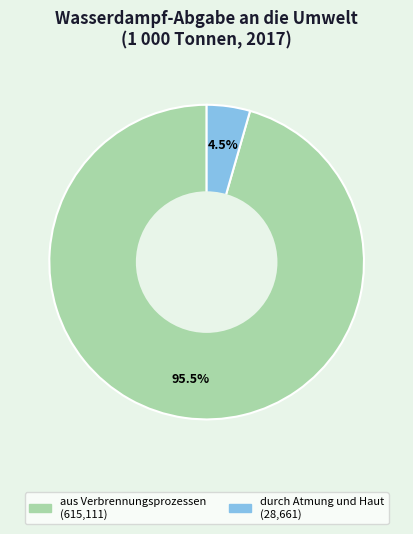

How many slices are in this pie chart?

2